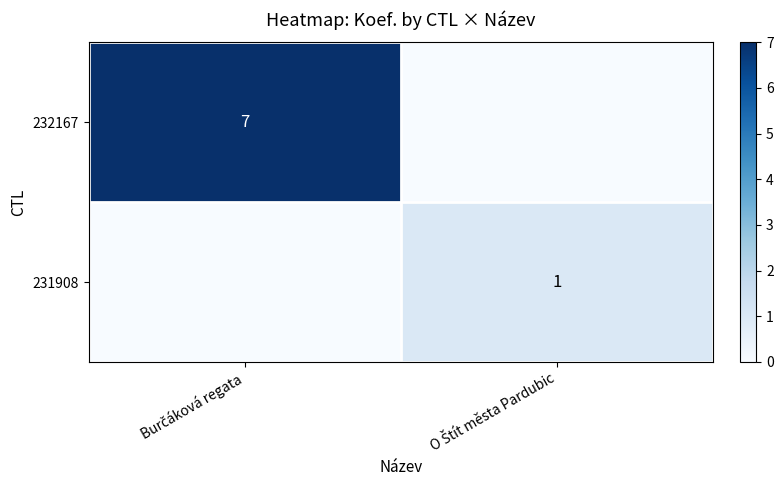

List the series in order of their peak value, highest first.

232167, 231908